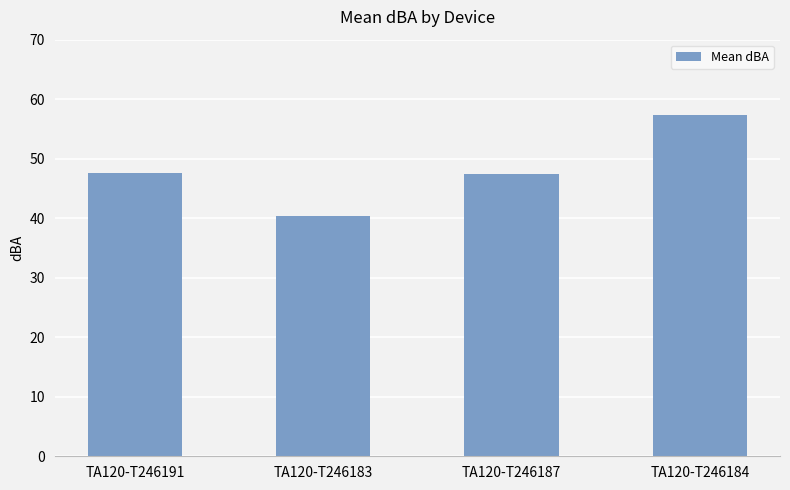

What is the average value?

48.2